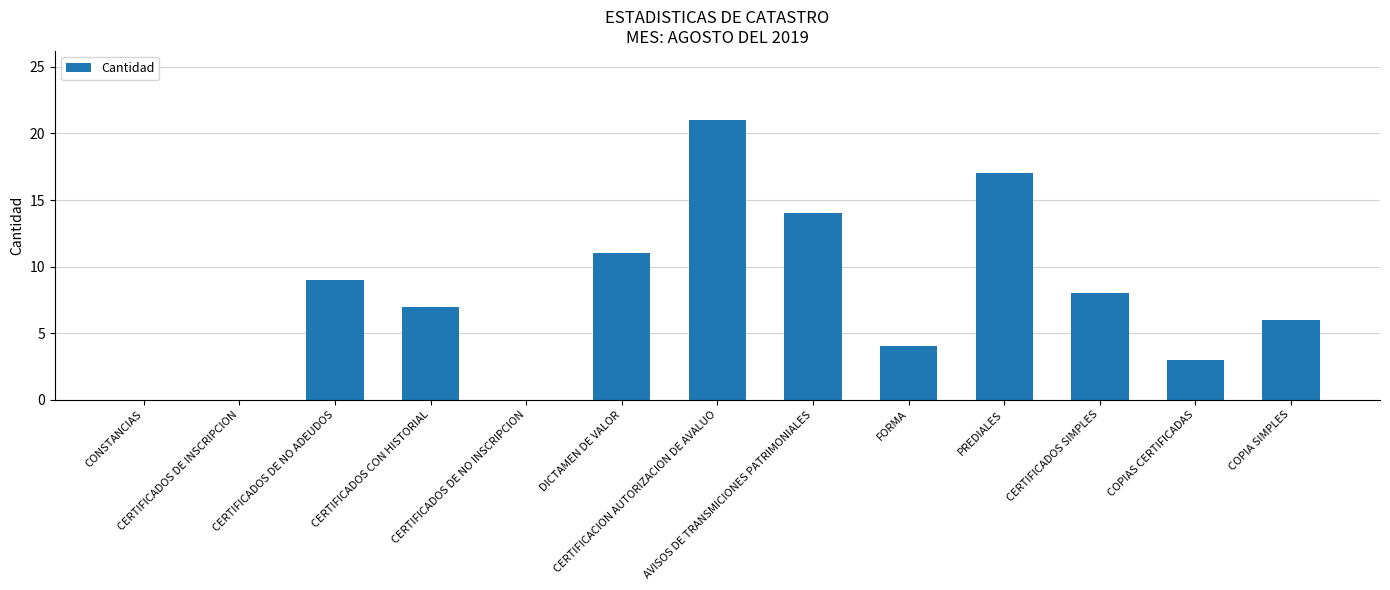

What is the change in value from DICTAMEN DE VALOR to PREDIALES?

+6